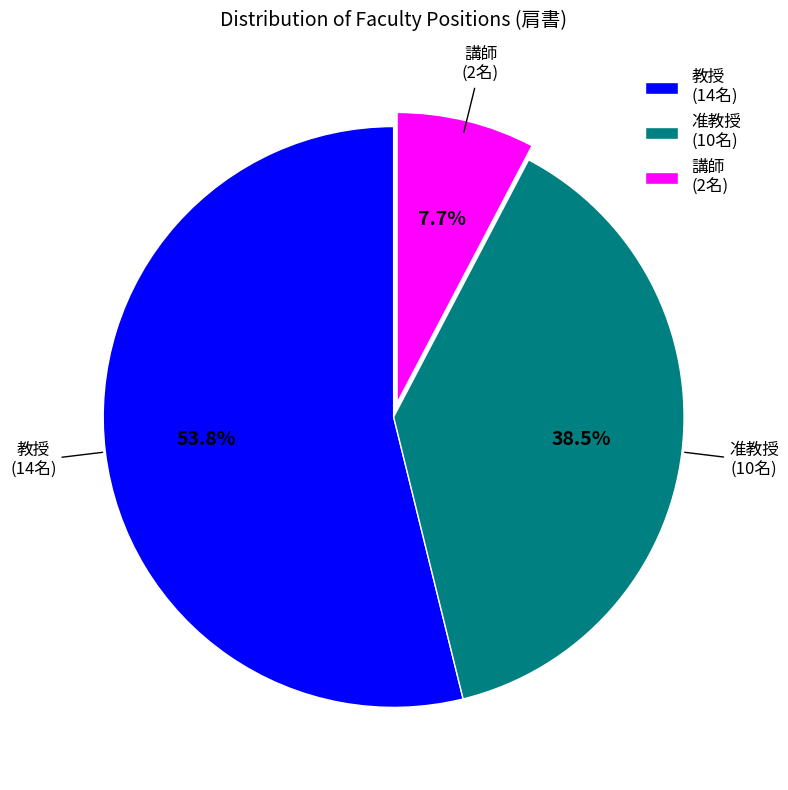

Combined, what portion of the pie is 准教授 and 教授?

92.3%